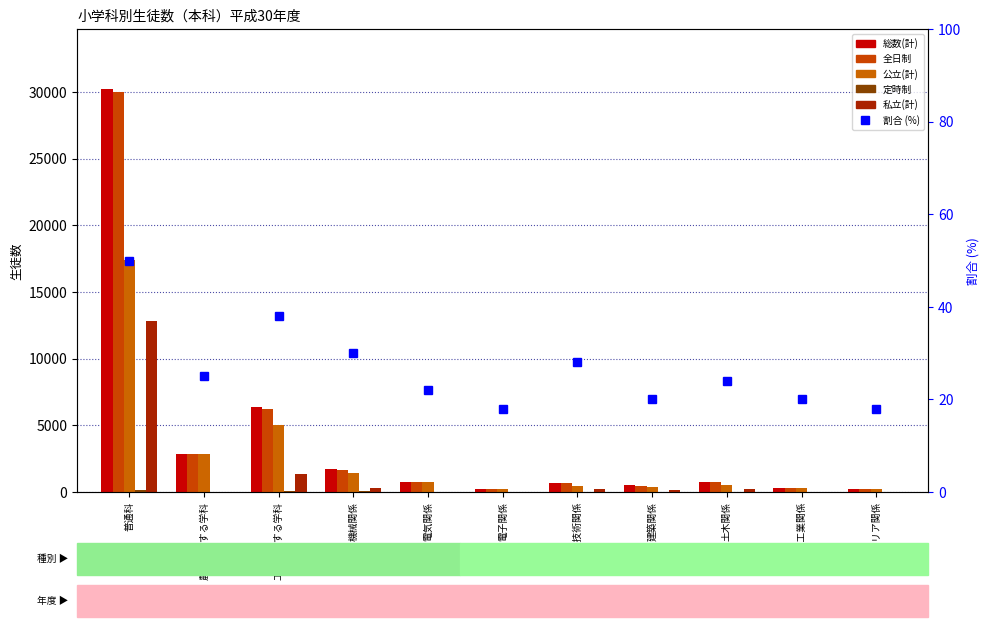

Reading left to right, transcribe all the data shown in this chart.

総数(計): 普通科=30178	農業に関する学科=2817	工業に関する学科=6343	機械関係=1701	電気関係=762	電子関係=233	情報技術関係=666	建築関係=518	土木関係=766	科学工業関係=315	インテリア関係=223
全日制: 普通科=30002	農業に関する学科=2817	工業に関する学科=6242	機械関係=1653	電気関係=743	電子関係=233	情報技術関係=666	建築関係=484	土木関係=766	科学工業関係=315	インテリア関係=223
公立(計): 普通科=17358	農業に関する学科=2817	工業に関する学科=4992	機械関係=1425	電気関係=762	電子関係=233	情報技術関係=457	建築関係=374	土木関係=536	科学工業関係=315	インテリア関係=223
定時制: 普通科=176	農業に関する学科=0	工業に関する学科=101	機械関係=48	電気関係=19	電子関係=0	情報技術関係=0	建築関係=34	土木関係=0	科学工業関係=0	インテリア関係=0
私立(計): 普通科=12820	農業に関する学科=0	工業に関する学科=1351	機械関係=276	電気関係=0	電子関係=0	情報技術関係=209	建築関係=144	土木関係=230	科学工業関係=0	インテリア関係=0
割合 (%): 普通科=50	農業に関する学科=25	工業に関する学科=38	機械関係=30	電気関係=22	電子関係=18	情報技術関係=28	建築関係=20	土木関係=24	科学工業関係=20	インテリア関係=18